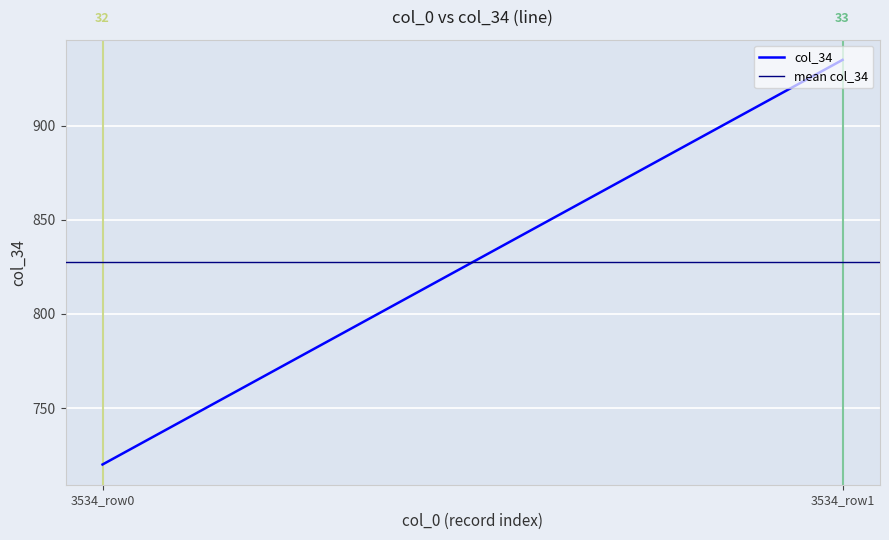

The mean col_34 series shows 475.8 at 3534_row1. True or false?

False